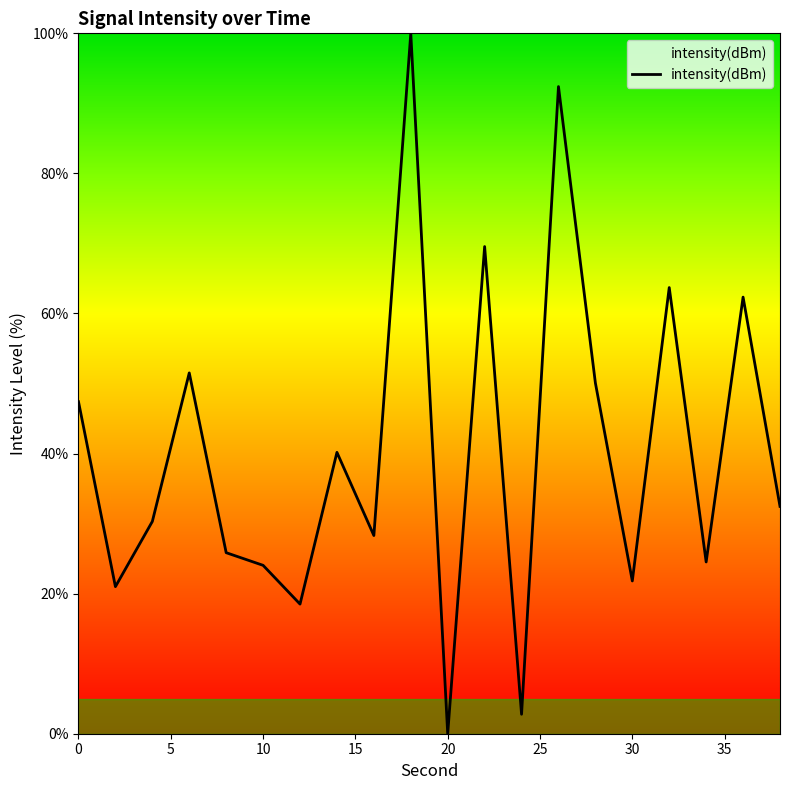

What is the greatest value displayed?

100.0